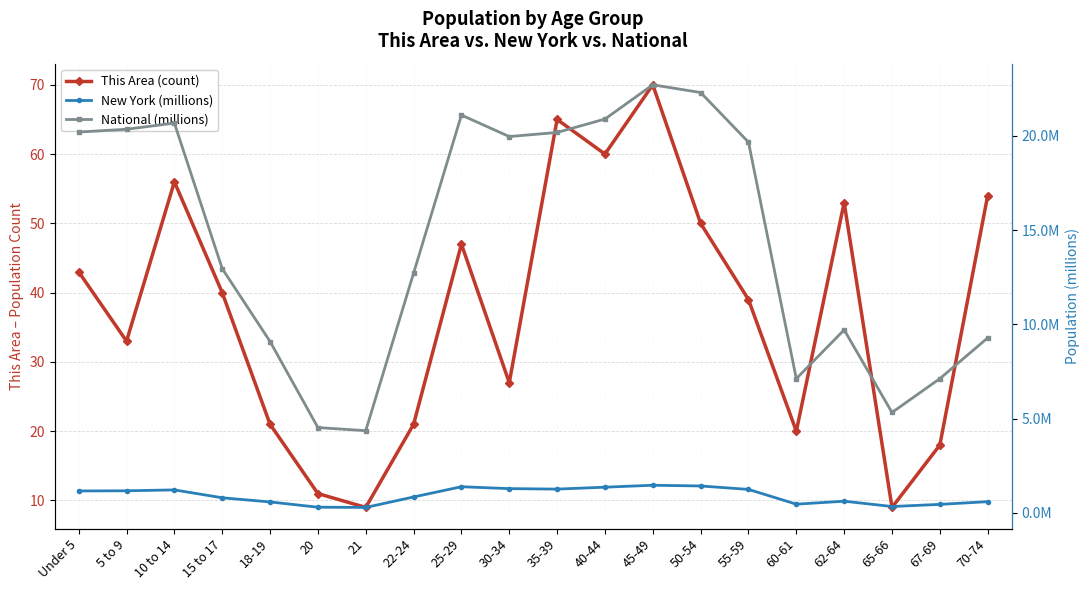

What is the label of the 19th point from the left?

67-69